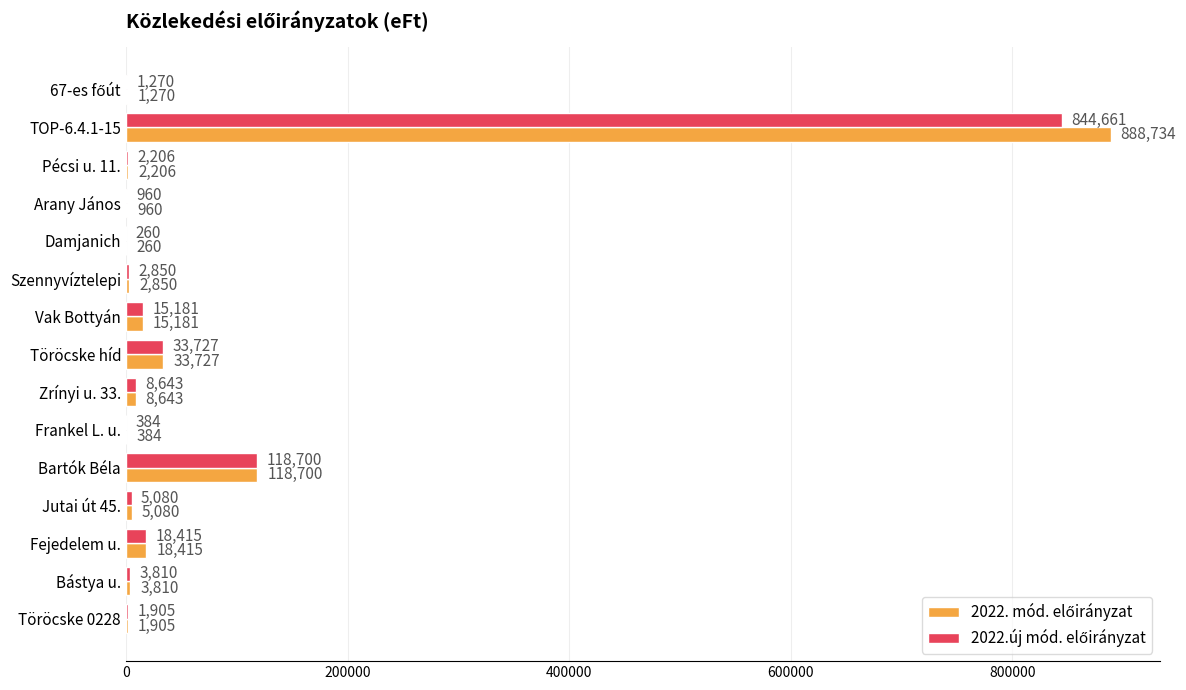

Which category has the highest value across all series?

TOP-6.4.1-15